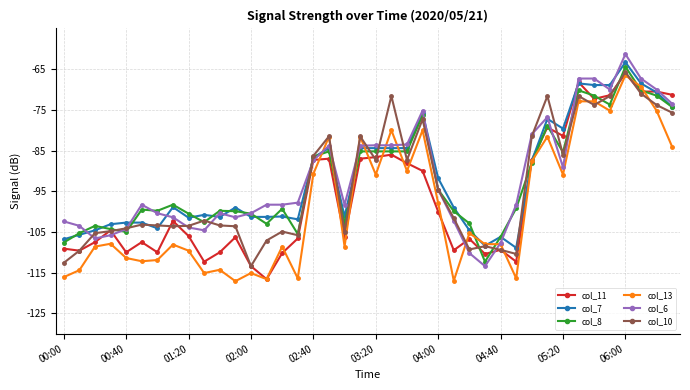

What is the value of the col_13 point at the 34th from the left?

-72.9